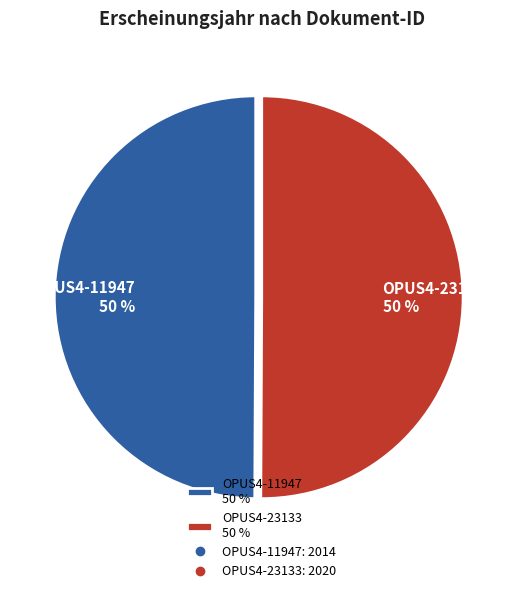

What is the ratio of the value at OPUS4-23133 50 % to the value at OPUS4-11947 50 %?

1.0